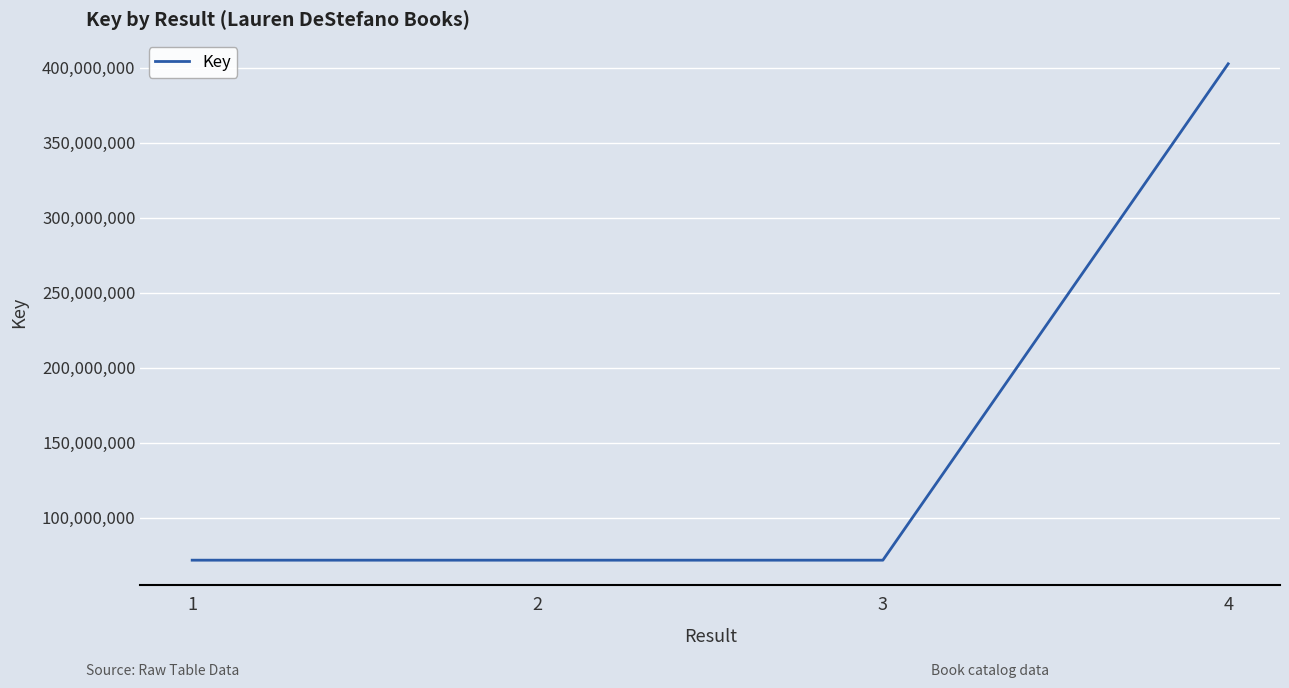

How many interior local valleys (lower than both neighbors) does the data have?

1